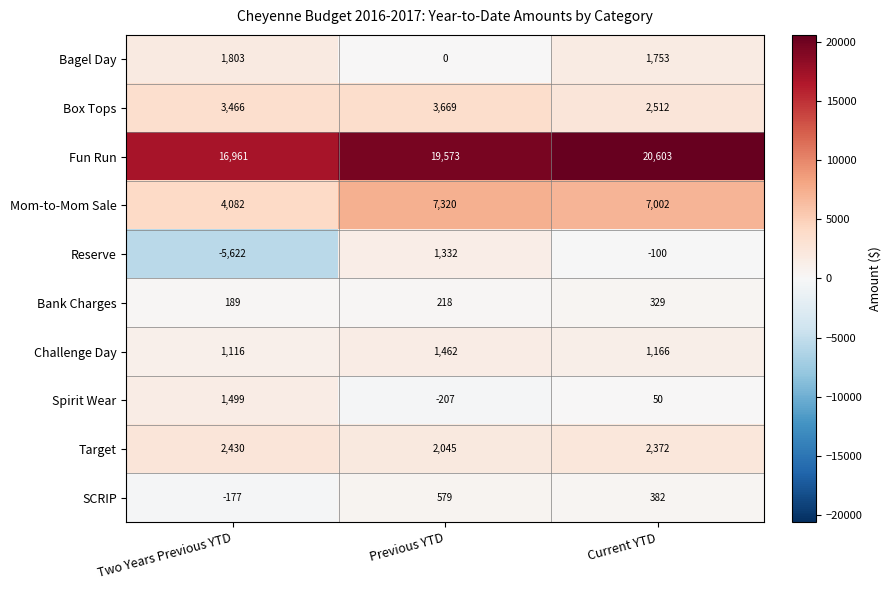

What is the total value across all series at Current YTD?

36069